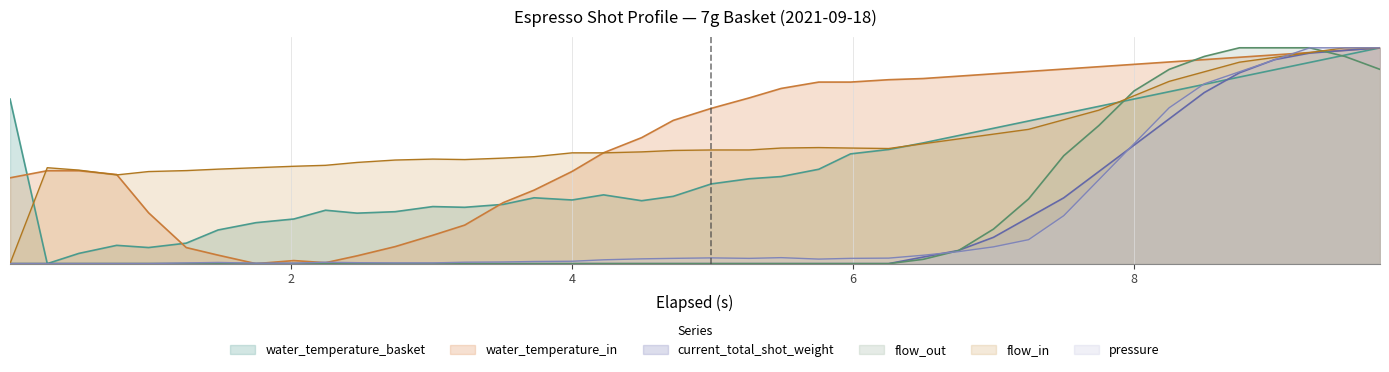

At which label is flow_in closest to 0?

elapsed